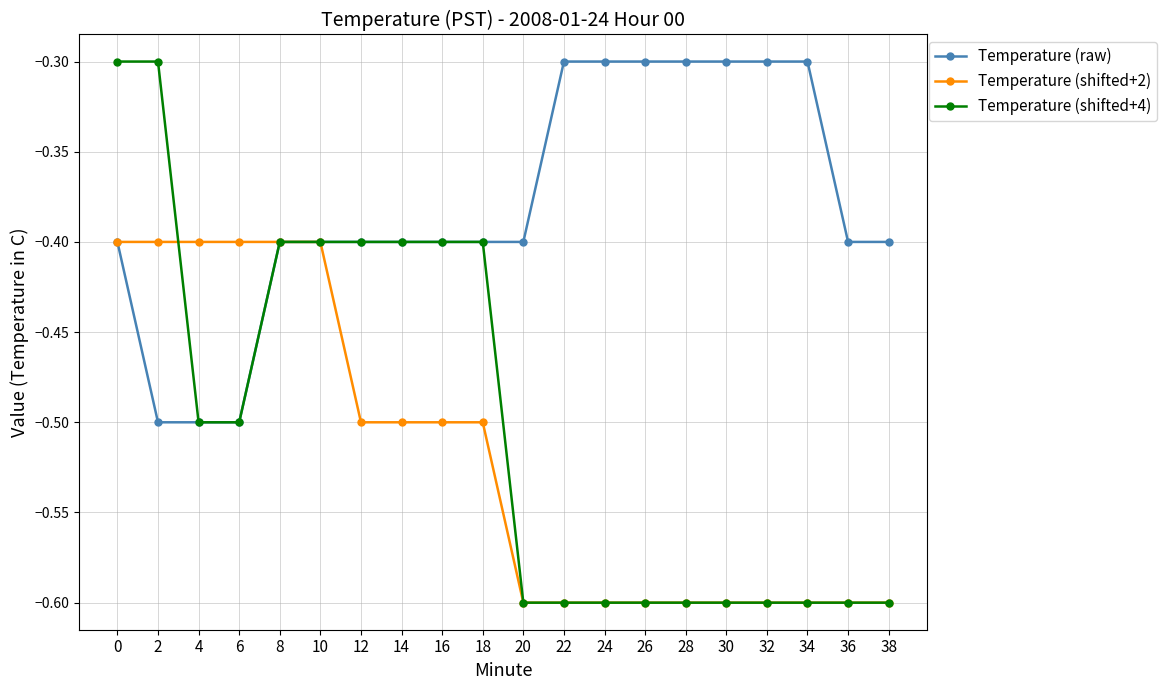

What is the value of the Temperature (shifted+2) point at the 9th from the left?

-0.5